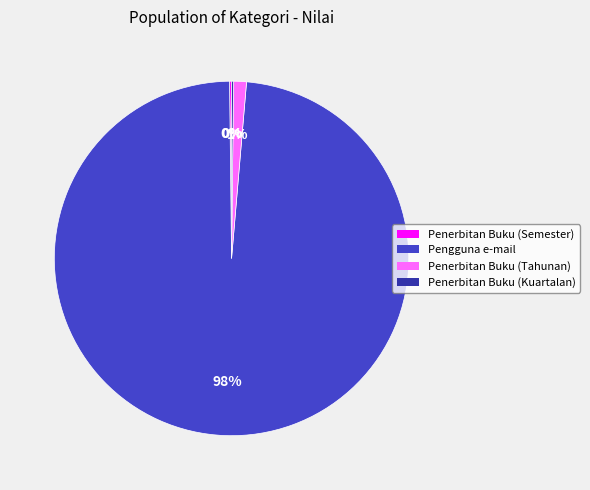

To the nearest percent, what portion does Penerbitan Buku (Tahunan) represent?

1%